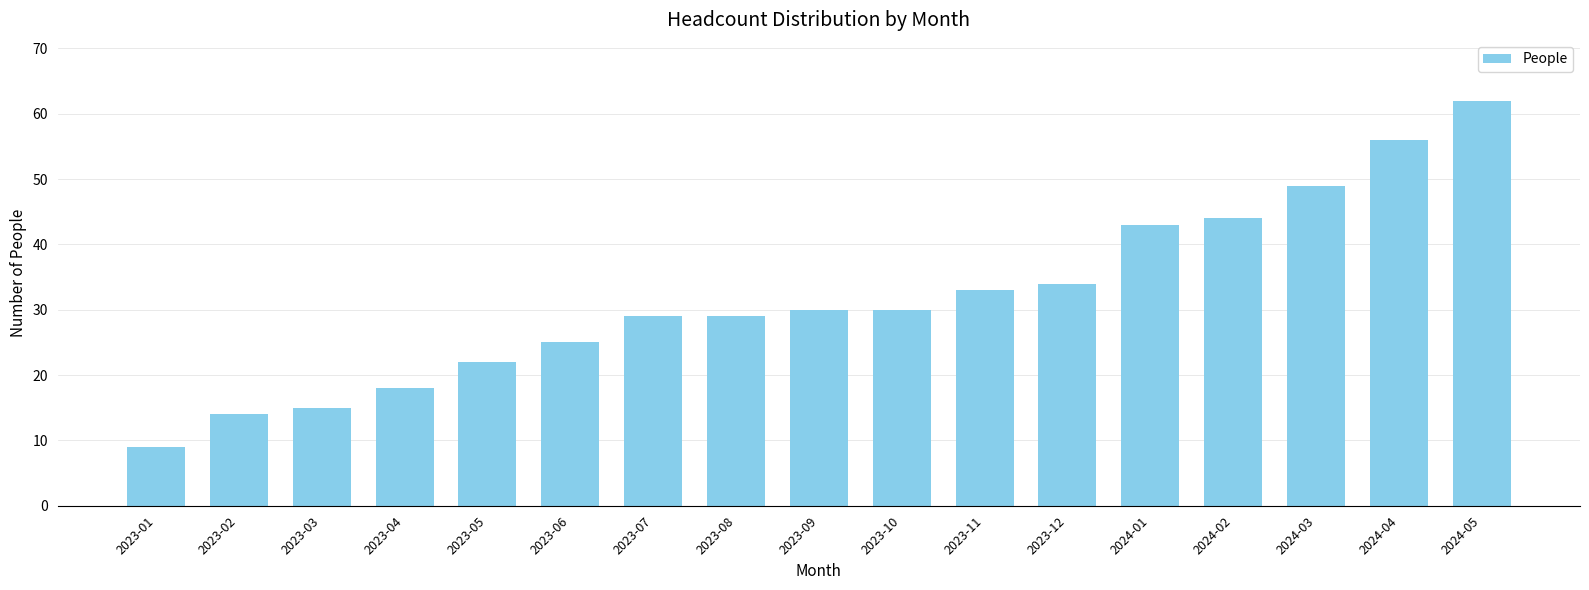

What is the label of the 12th bar from the left?

2023-12